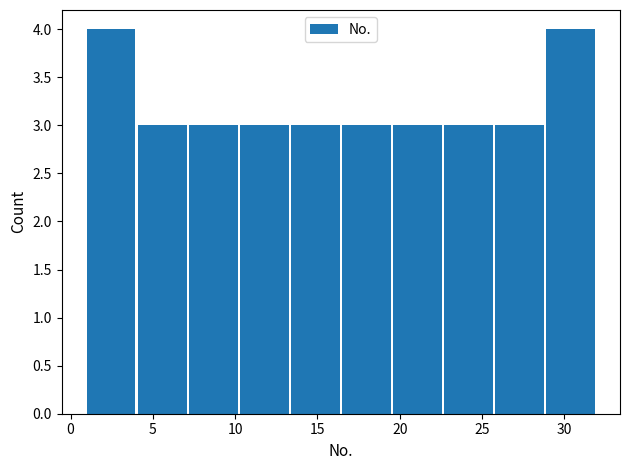

Reading left to right, list every bar in this chart as the range it spans on the x-axis followed by its height. Neither the bar edges nor the heights are printed on the chart, so give them approximately, as read against the axes.

1.0 to 4.1: 4
4.1 to 7.2: 3
7.2 to 10.3: 3
10.3 to 13.4: 3
13.4 to 16.5: 3
16.5 to 19.6: 3
19.6 to 22.7: 3
22.7 to 25.8: 3
25.8 to 28.9: 3
28.9 to 32.0: 4